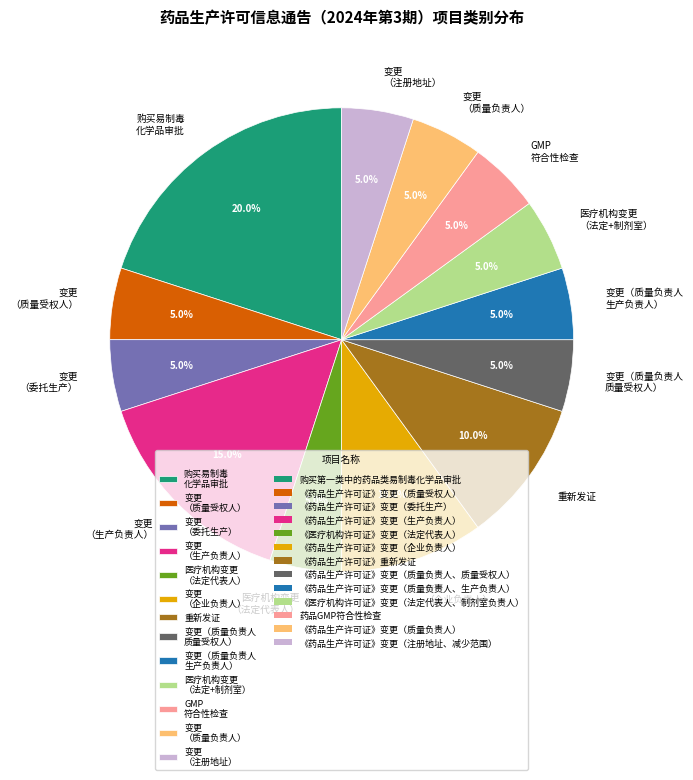

Which has a higher value, 变更 （质量受权人） or 变更 （企业负责人）?

变更 （企业负责人）